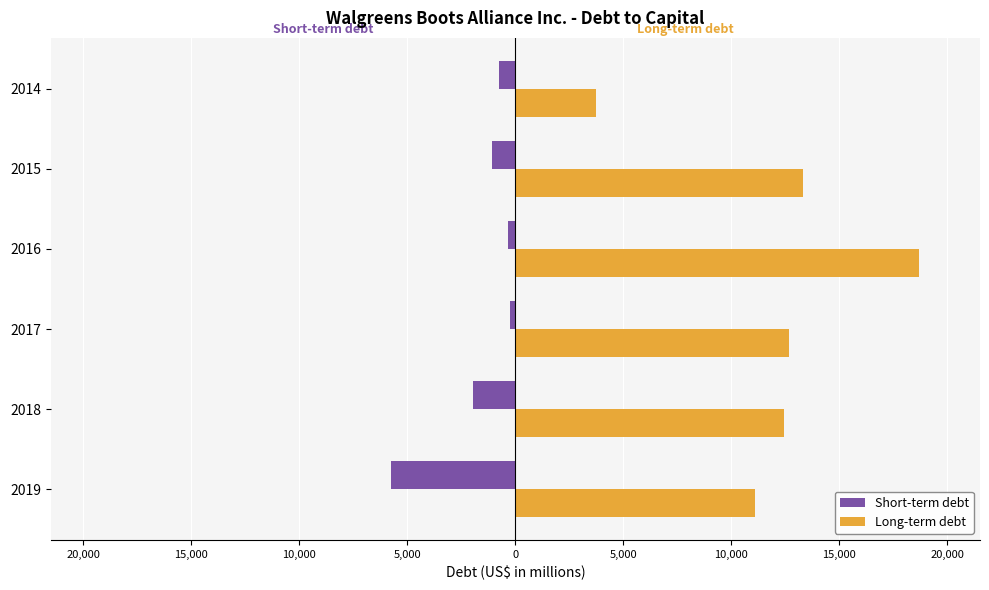

Which series has the largest range (max minus min)?

Long-term debt